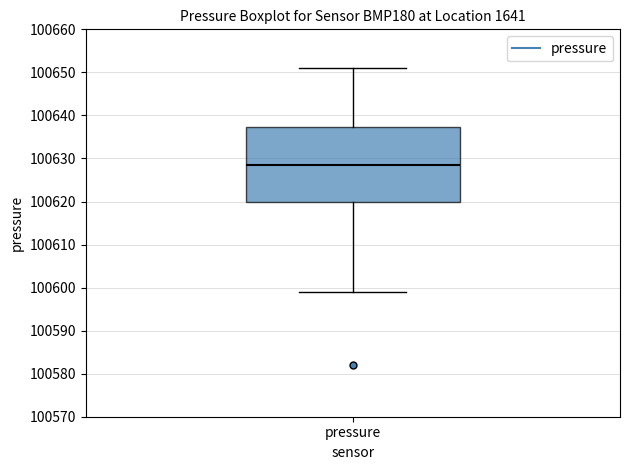

Transcribe this box plot: give where the median line is, the range the box spans, and where the two whiskers end, as read against the y-axis. The values are not printed on the chart, so give them approximately, as read against the axis.

median 100629, box 100620 to 100637, whiskers 100599 to 100651